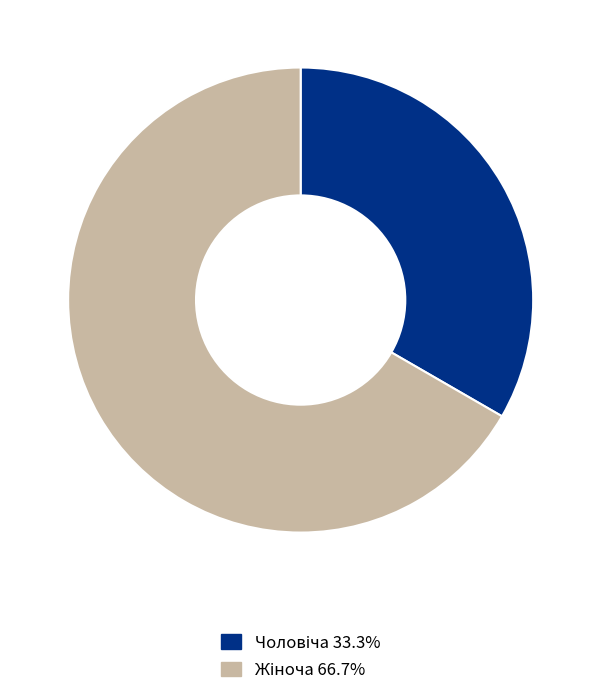

Is there a majority slice in this chart?

Yes